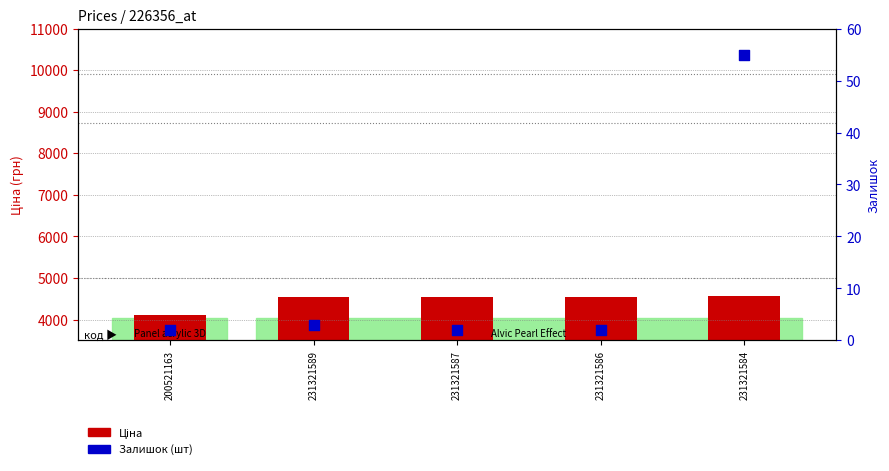

What are all the series names shown in the legend?

Ціна, Залишок